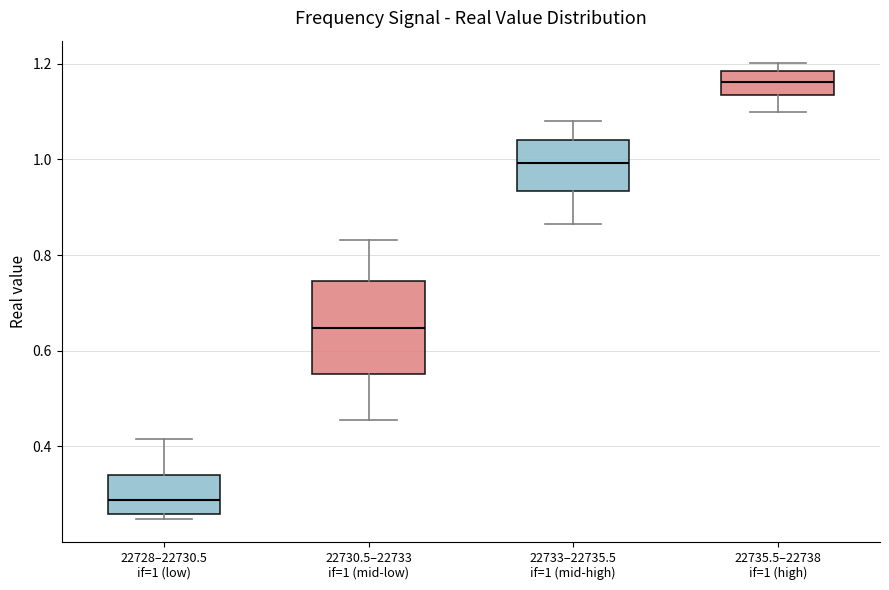

Reading left to right, read every box against the y-axis: the position of its median line, the range the box covers, and the ends of its whiskers. The values are not printed on the chart, so give them approximately, as read against the axis.

22728–22730.5 if=1 (low): median 0.28, box 0.26 to 0.34, whiskers 0.24 to 0.42
22730.5–22733 if=1 (mid-low): median 0.64, box 0.56 to 0.74, whiskers 0.46 to 0.84
22733–22735.5 if=1 (mid-high): median 1.00, box 0.94 to 1.04, whiskers 0.86 to 1.08
22735.5–22738 if=1 (high): median 1.16, box 1.14 to 1.18, whiskers 1.10 to 1.20